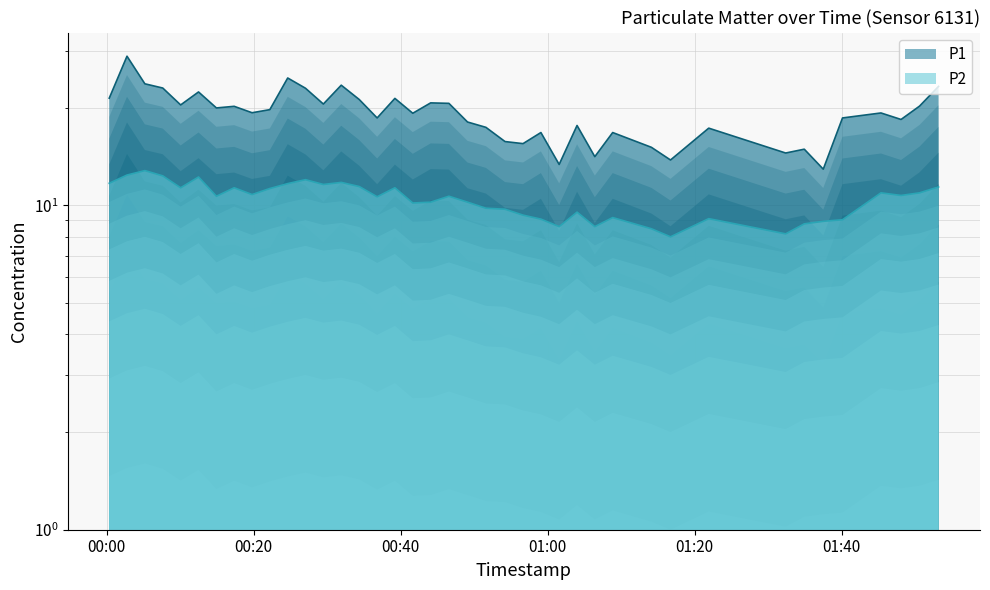

How many data points in P2 are less than 10?

15